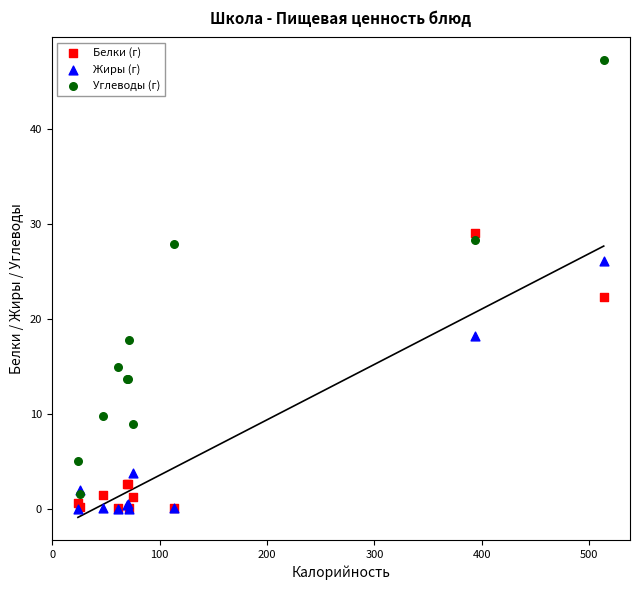

Across all series, what Y value is closest to 23?

22.4